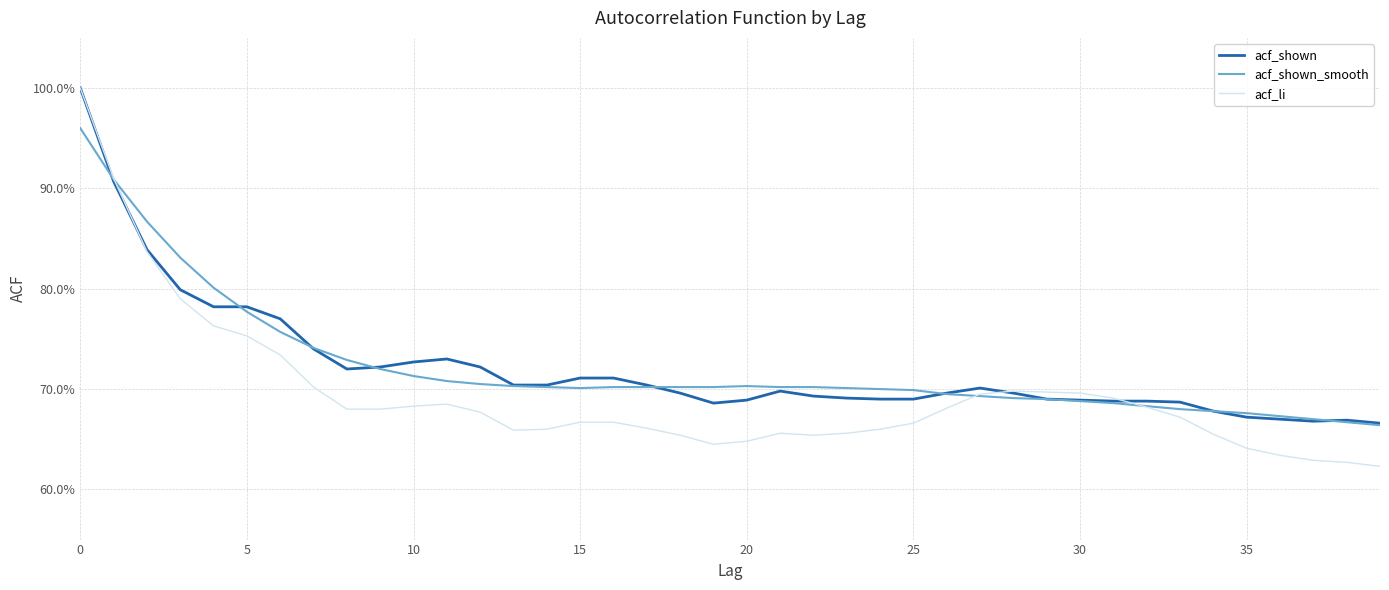

What are all the series names shown in the legend?

acf_shown, acf_shown_smooth, acf_li